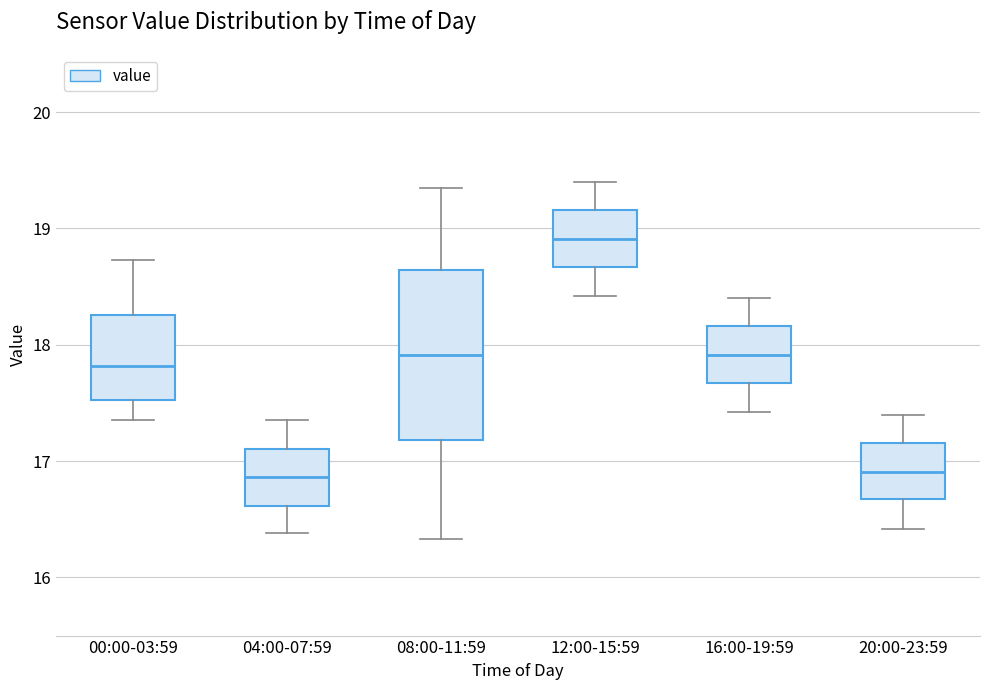

Comparing the boxes themselves (not the whiskers), which one is the tallest?

08:00-11:59